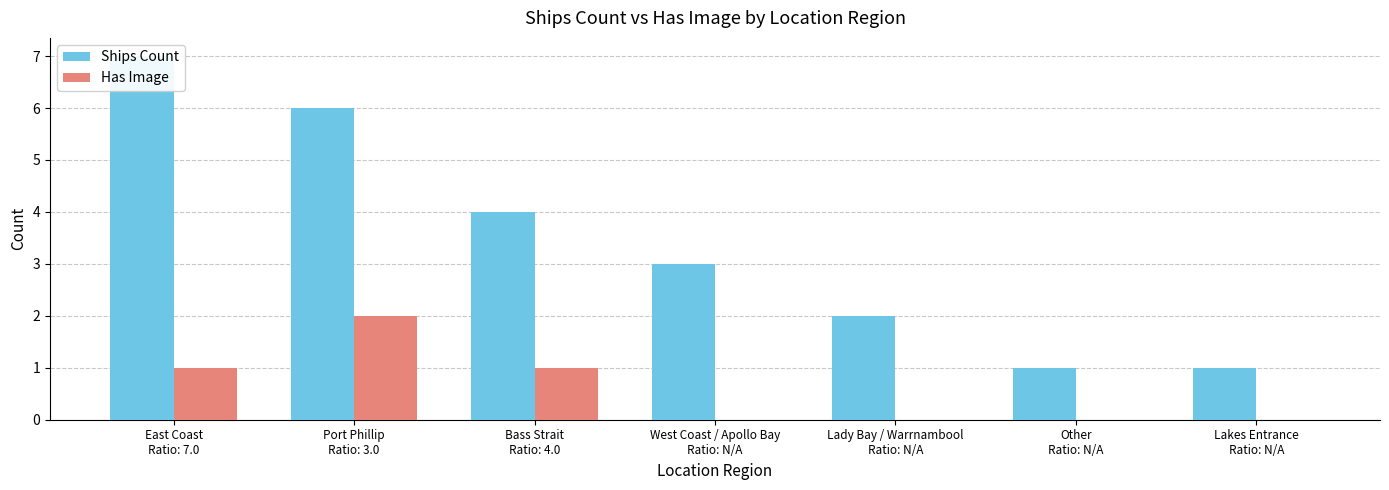

How many data points in Ships Count are less than 3?

3